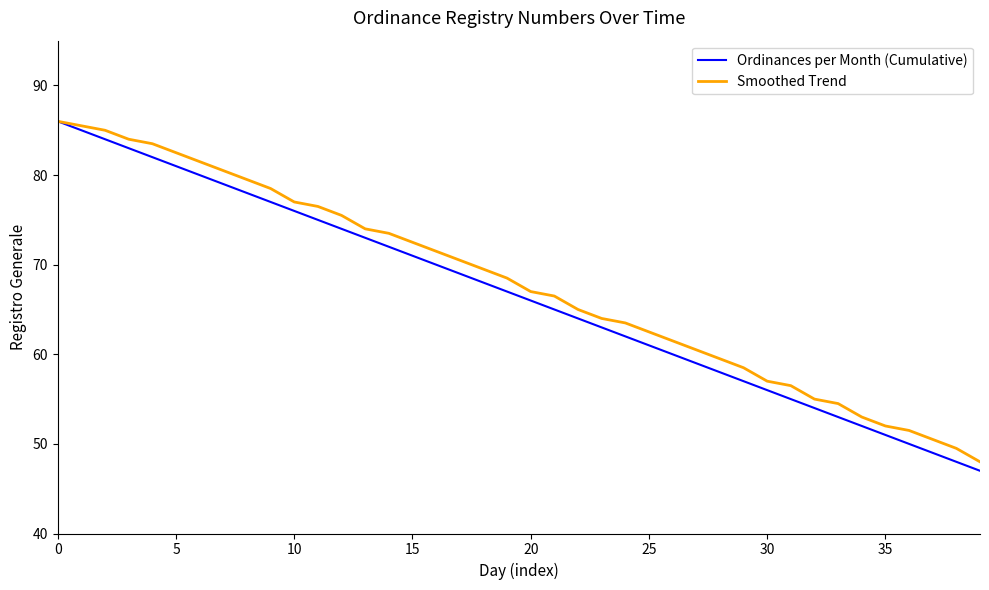

Which series has the largest range (max minus min)?

Ordinances per Month (Cumulative)